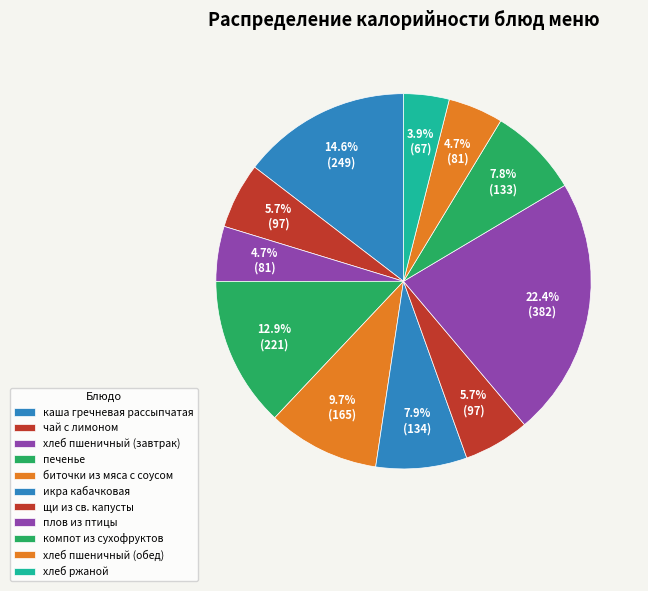

Count the number of slices in the pie.

11